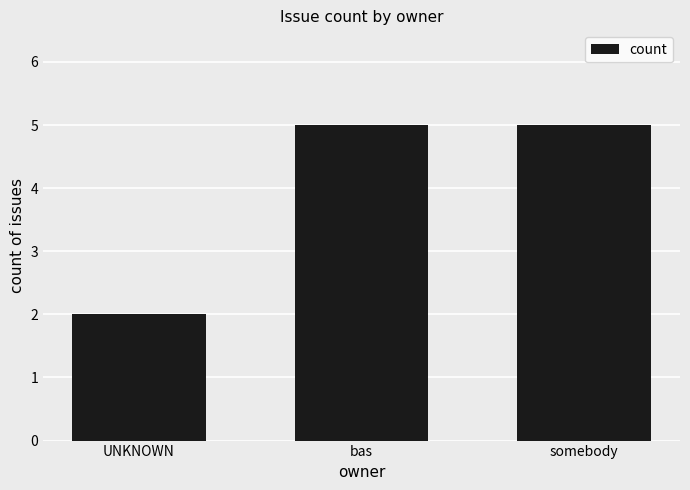

Where is the data nearest to the value 3?

UNKNOWN